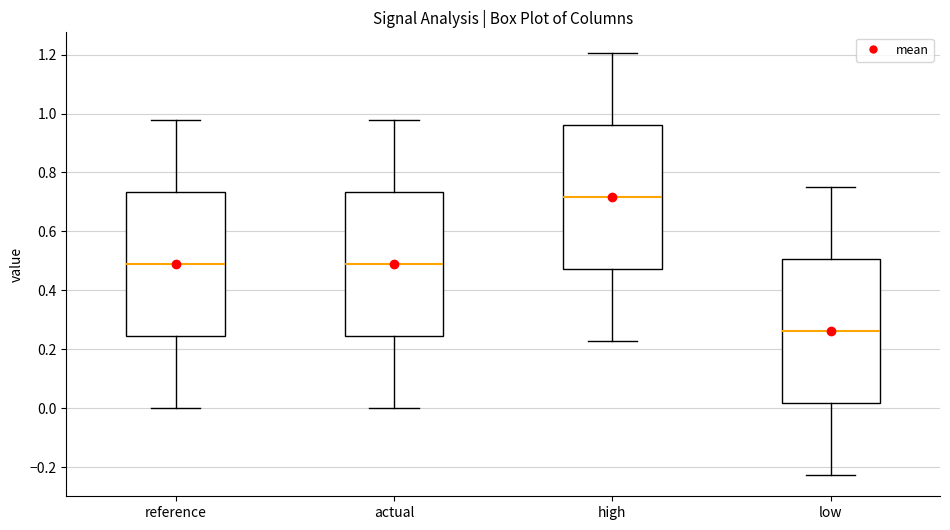

Which box's median line is the highest?

high